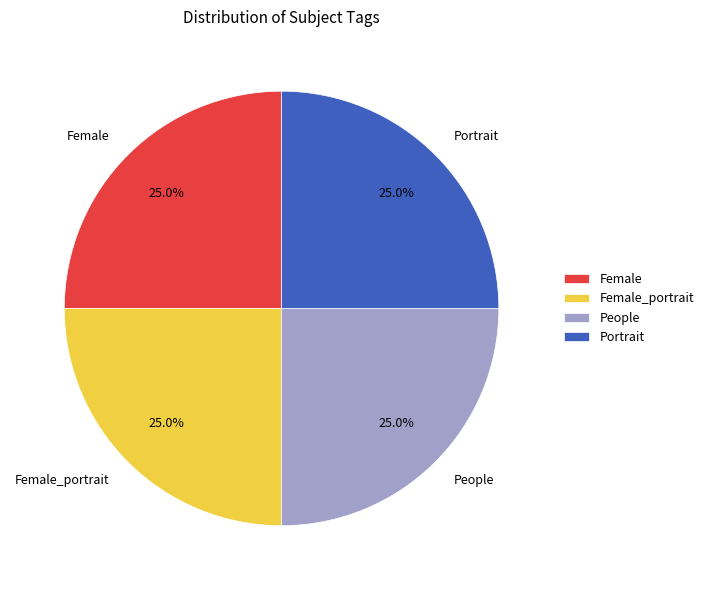

What percentage is NOT represented by Female_portrait?

75.0%